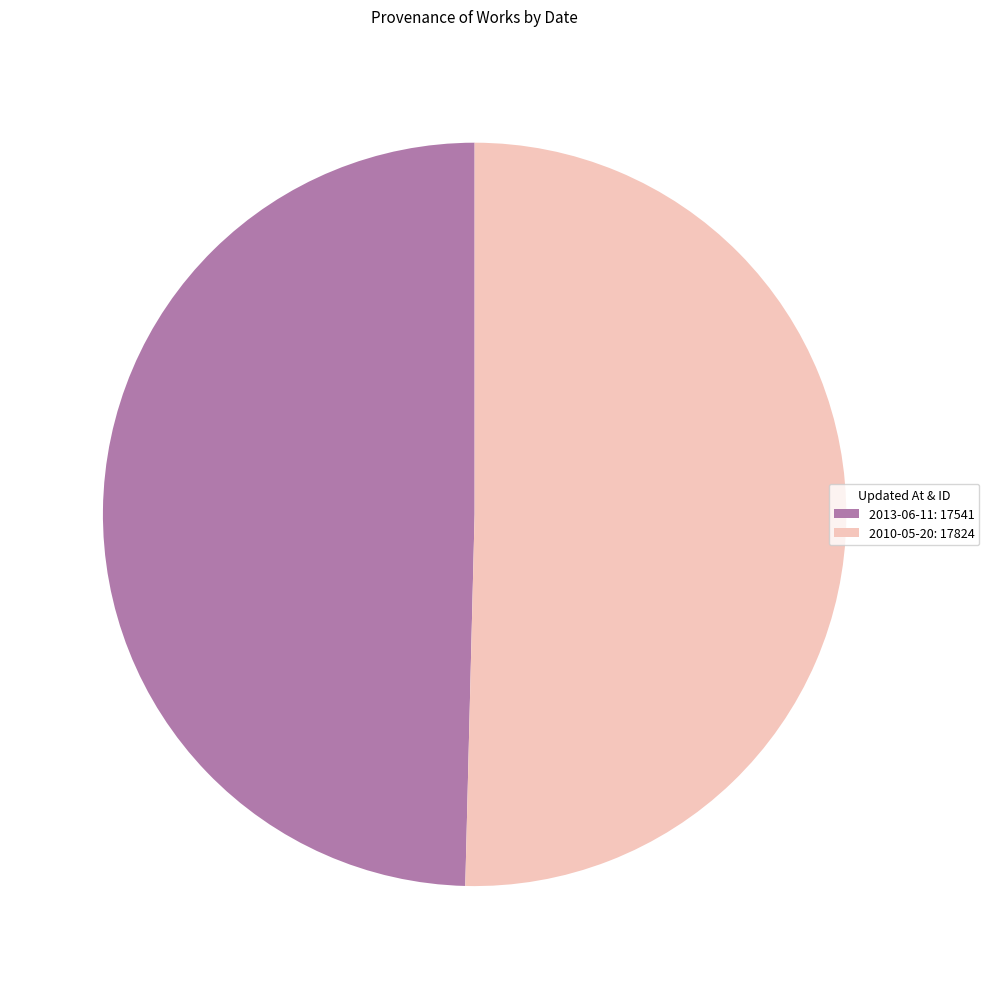

What is the smallest slice in the pie chart?

2013-06-11